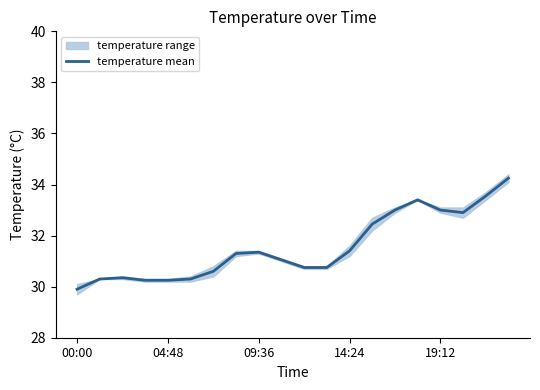

The value at 5 is 30.3. True or false?

True